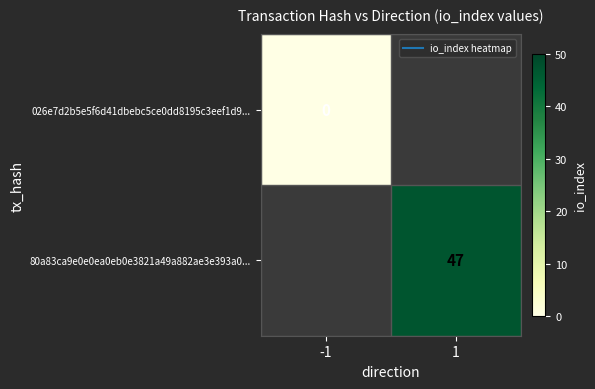

At which category does the chart reach its peak across all series?

1